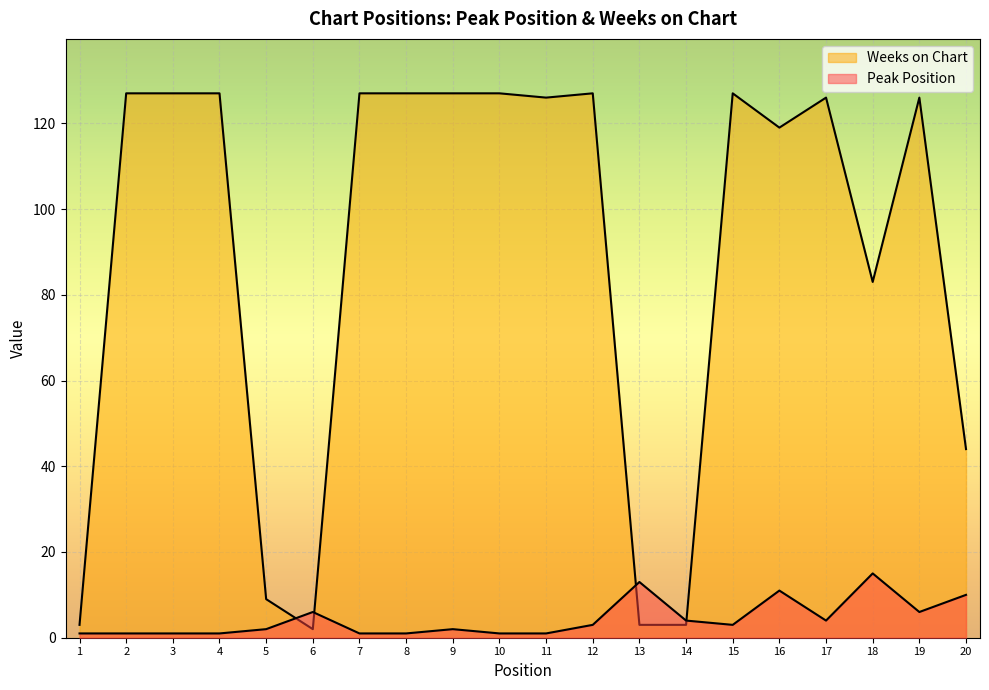

List the labels in order of Peak Position value, largest first.

18, 13, 16, 20, 6, 19, 14, 17, 12, 15, 5, 9, 1, 2, 3, 4, 7, 8, 10, 11